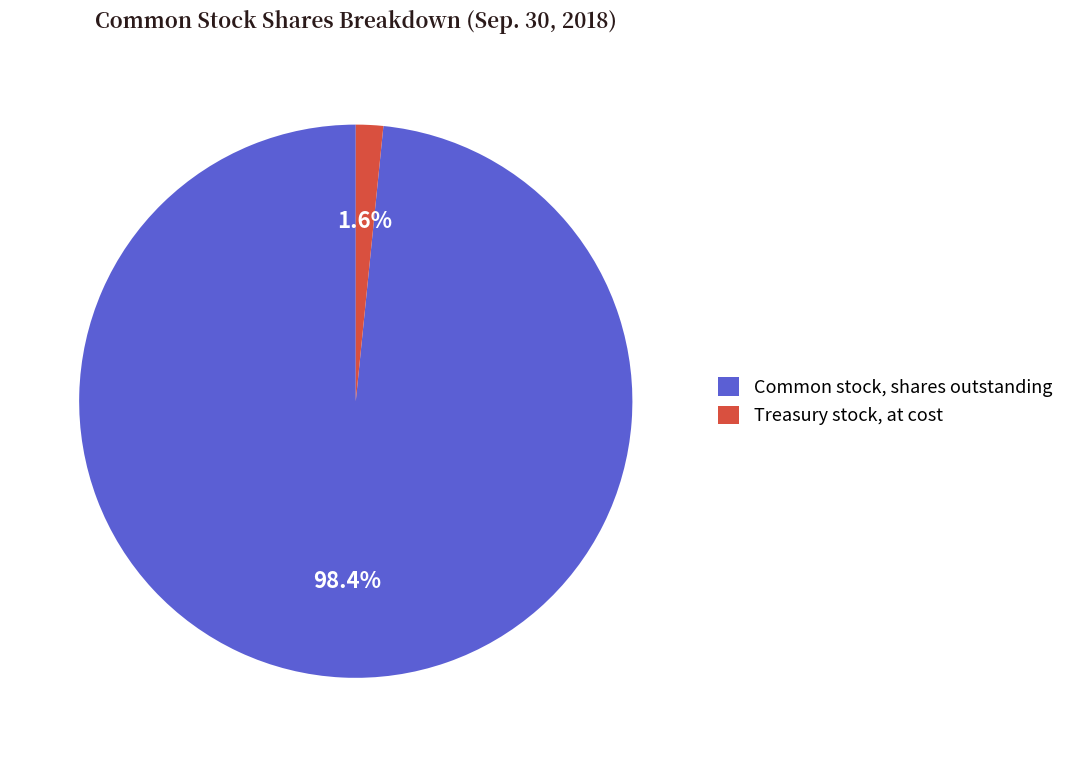

How many slices are in this pie chart?

2